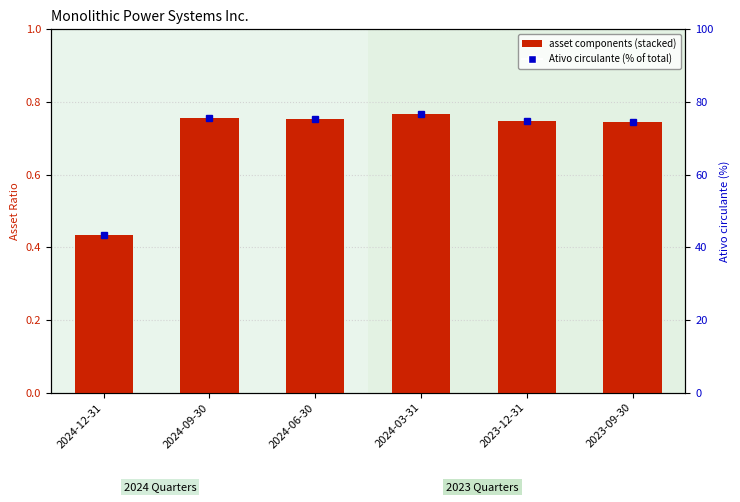

At which category is the sum across all series the highest?

2024-03-31